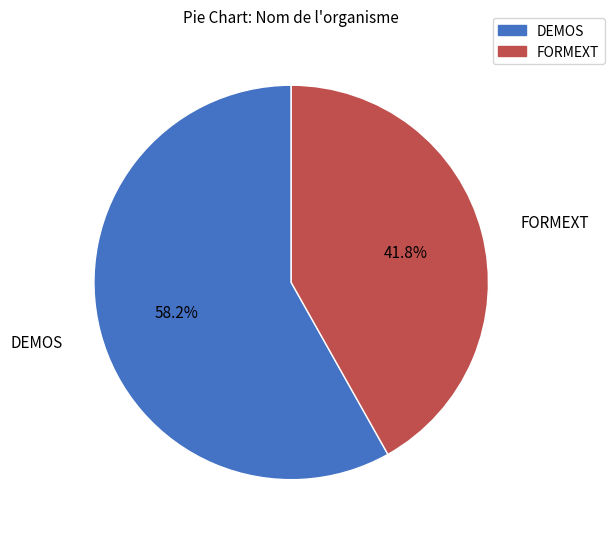

What percentage do DEMOS and FORMEXT together represent?

100.0%